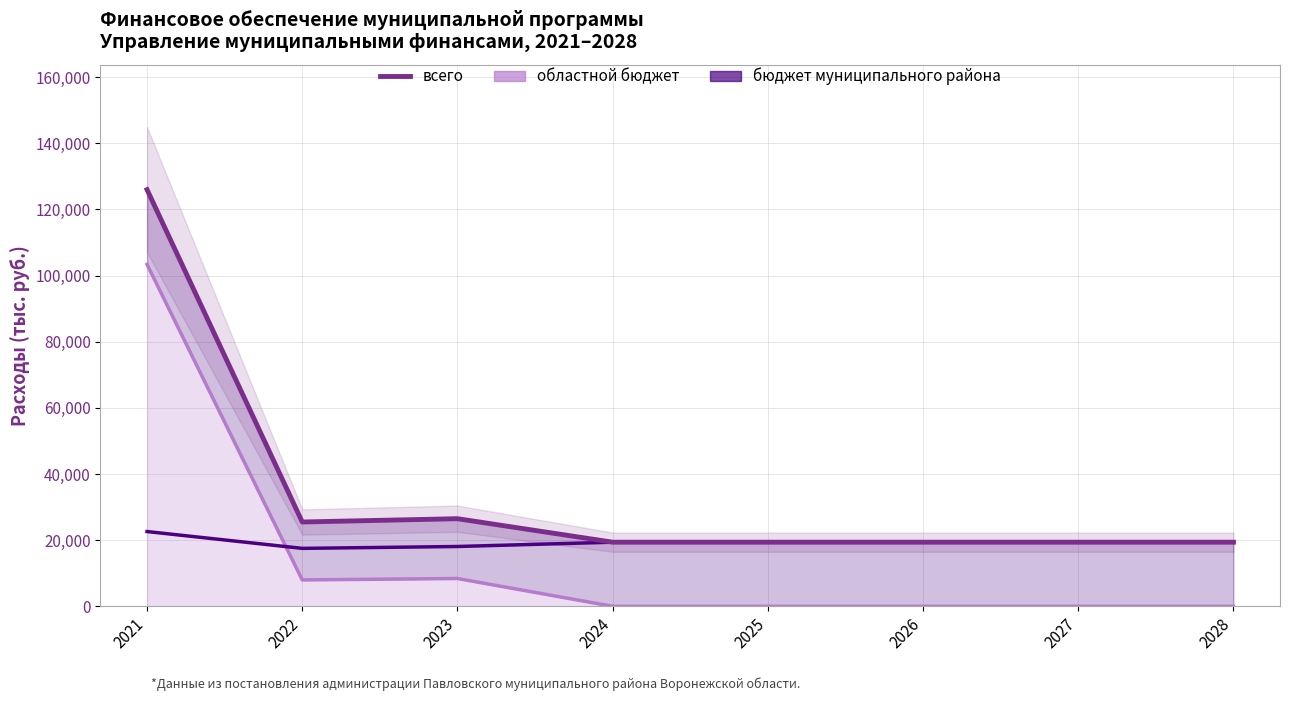

What is the sum of all values?

274922.9